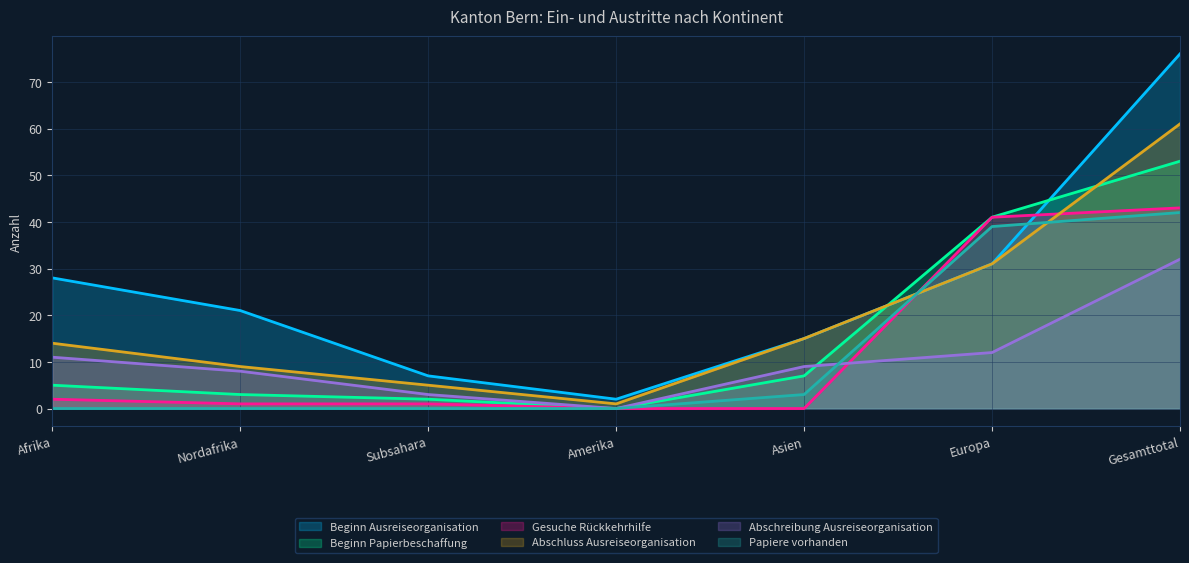

How many values in Papiere vorhanden are above zero?

3